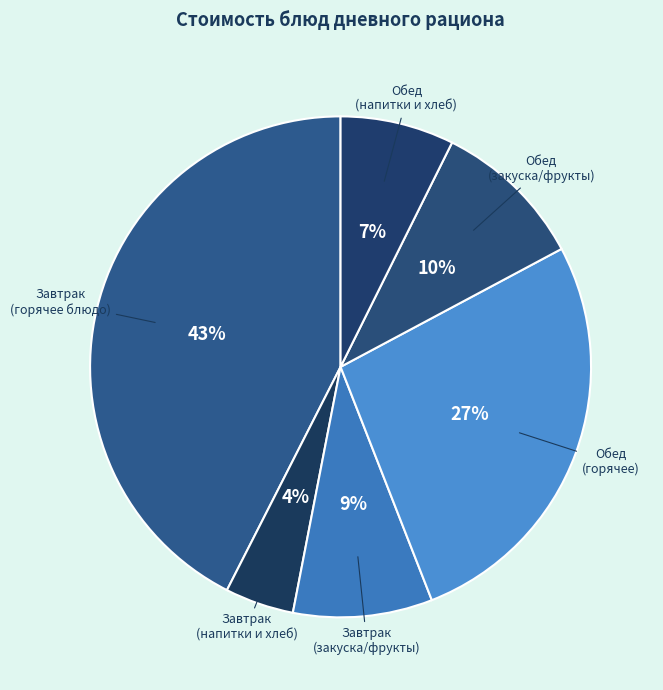

Is there a majority slice in this chart?

No